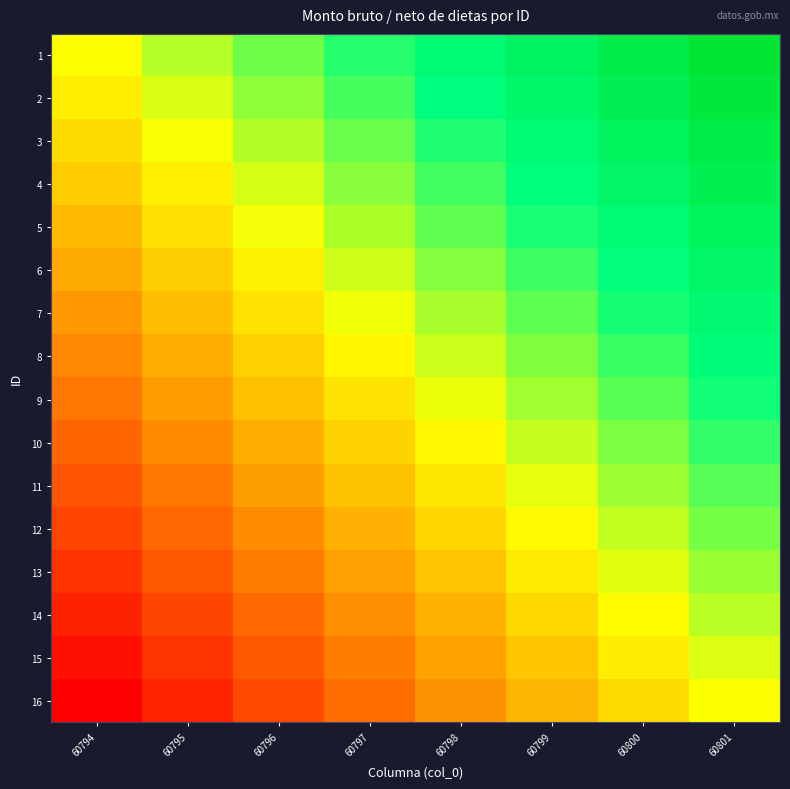

Reading right to left, extract all data points from this chart.

1: 60801=1.0	60800=0.9	60799=0.7	60798=0.6	60797=0.4	60796=0.3	60795=0.1	60794=0.0
2: 60801=0.9	60800=0.8	60799=0.6	60798=0.5	60797=0.4	60796=0.2	60795=0.1	60794=-0.1
3: 60801=0.9	60800=0.7	60799=0.6	60798=0.4	60797=0.3	60796=0.2	60795=0.0	60794=-0.1
4: 60801=0.8	60800=0.7	60799=0.5	60798=0.4	60797=0.2	60796=0.1	60795=-0.1	60794=-0.2
5: 60801=0.7	60800=0.6	60799=0.4	60798=0.3	60797=0.2	60796=0.0	60795=-0.1	60794=-0.3
6: 60801=0.7	60800=0.5	60799=0.4	60798=0.2	60797=0.1	60796=-0.0	60795=-0.2	60794=-0.3
7: 60801=0.6	60800=0.5	60799=0.3	60798=0.2	60797=0.0	60796=-0.1	60795=-0.3	60794=-0.4
8: 60801=0.5	60800=0.4	60799=0.2	60798=0.1	60797=-0.0	60796=-0.2	60795=-0.3	60794=-0.5
9: 60801=0.5	60800=0.3	60799=0.2	60798=0.0	60797=-0.1	60796=-0.2	60795=-0.4	60794=-0.5
10: 60801=0.4	60800=0.3	60799=0.1	60798=-0.0	60797=-0.2	60796=-0.3	60795=-0.5	60794=-0.6
11: 60801=0.3	60800=0.2	60799=0.0	60798=-0.1	60797=-0.2	60796=-0.4	60795=-0.5	60794=-0.7
12: 60801=0.3	60800=0.1	60799=-0.0	60798=-0.2	60797=-0.3	60796=-0.4	60795=-0.6	60794=-0.7
13: 60801=0.2	60800=0.1	60799=-0.1	60798=-0.2	60797=-0.4	60796=-0.5	60795=-0.7	60794=-0.8
14: 60801=0.1	60800=-0.0	60799=-0.2	60798=-0.3	60797=-0.4	60796=-0.6	60795=-0.7	60794=-0.9
15: 60801=0.1	60800=-0.1	60799=-0.2	60798=-0.4	60797=-0.5	60796=-0.6	60795=-0.8	60794=-0.9
16: 60801=0.0	60800=-0.1	60799=-0.3	60798=-0.4	60797=-0.6	60796=-0.7	60795=-0.9	60794=-1.0